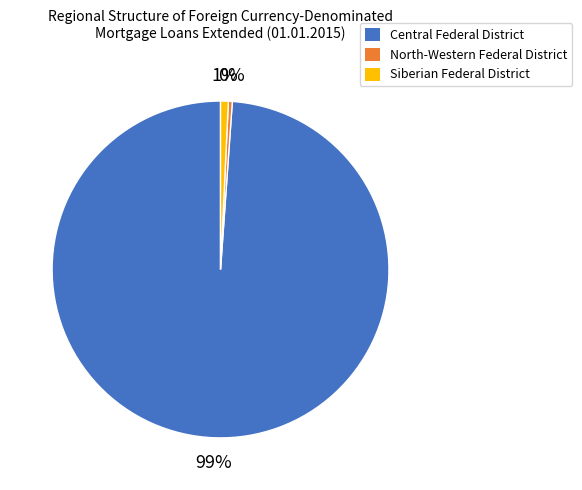

To the nearest percent, what is the average slice percentage?

33%